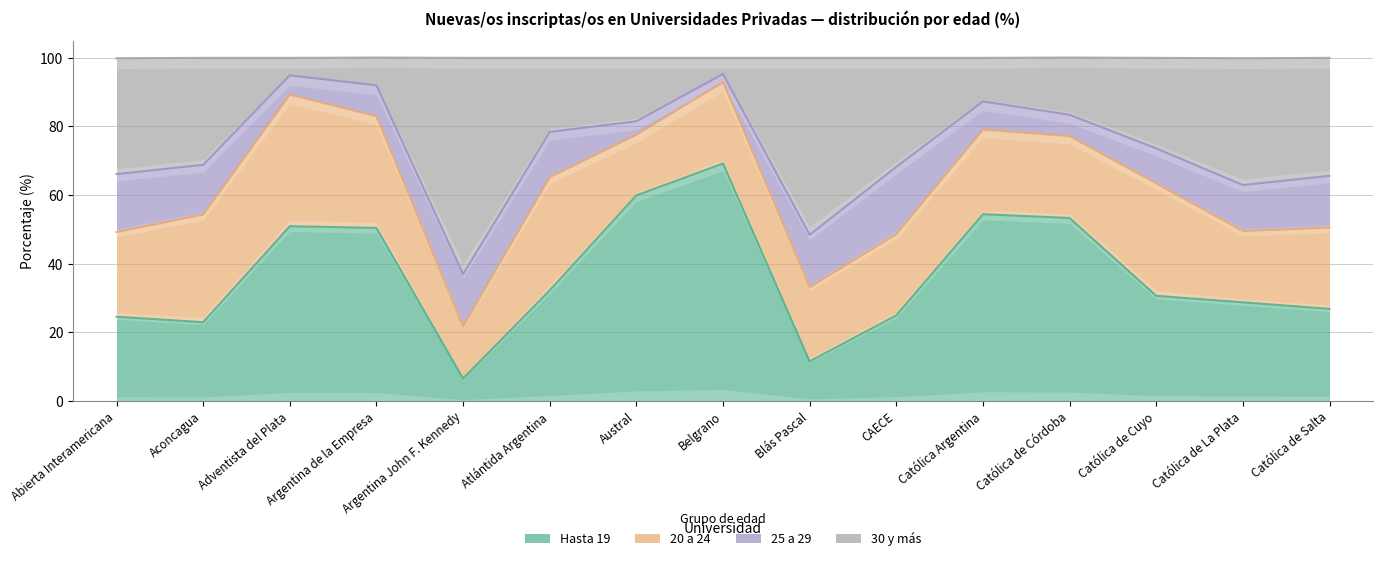

True or false: 30 y más has a value of 160.1 at Argentina de la Empresa.

False